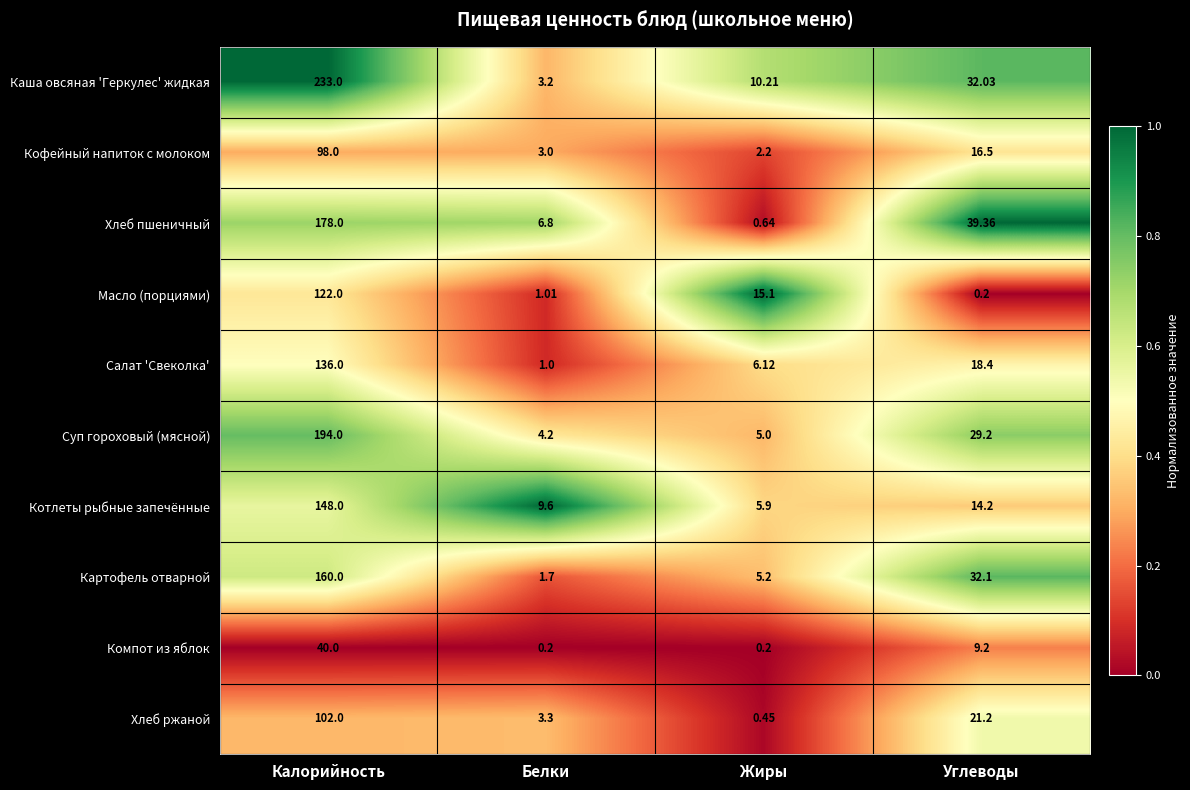

What is the total value across all series at Жиры?

51.0